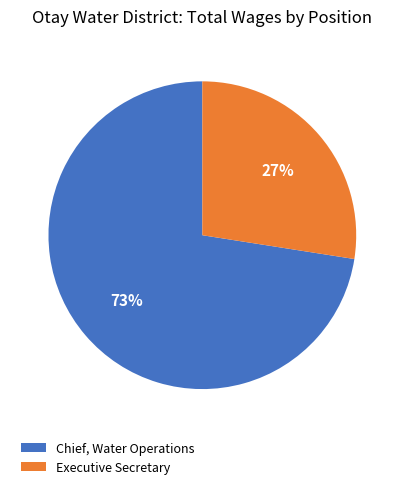

The Executive Secretary slice represents 19% of the pie. True or false?

False